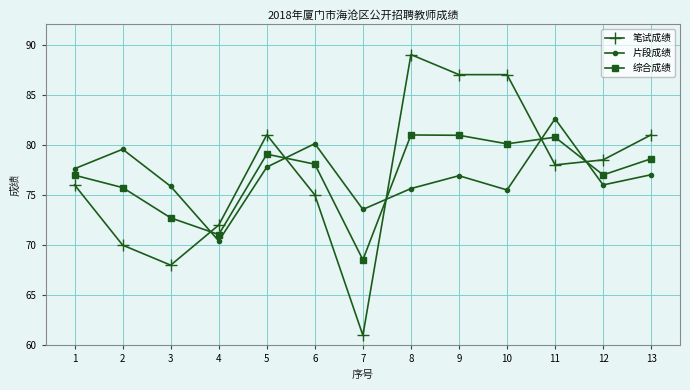

List the series in order of their peak value, lowest first.

综合成绩, 片段成绩, 笔试成绩